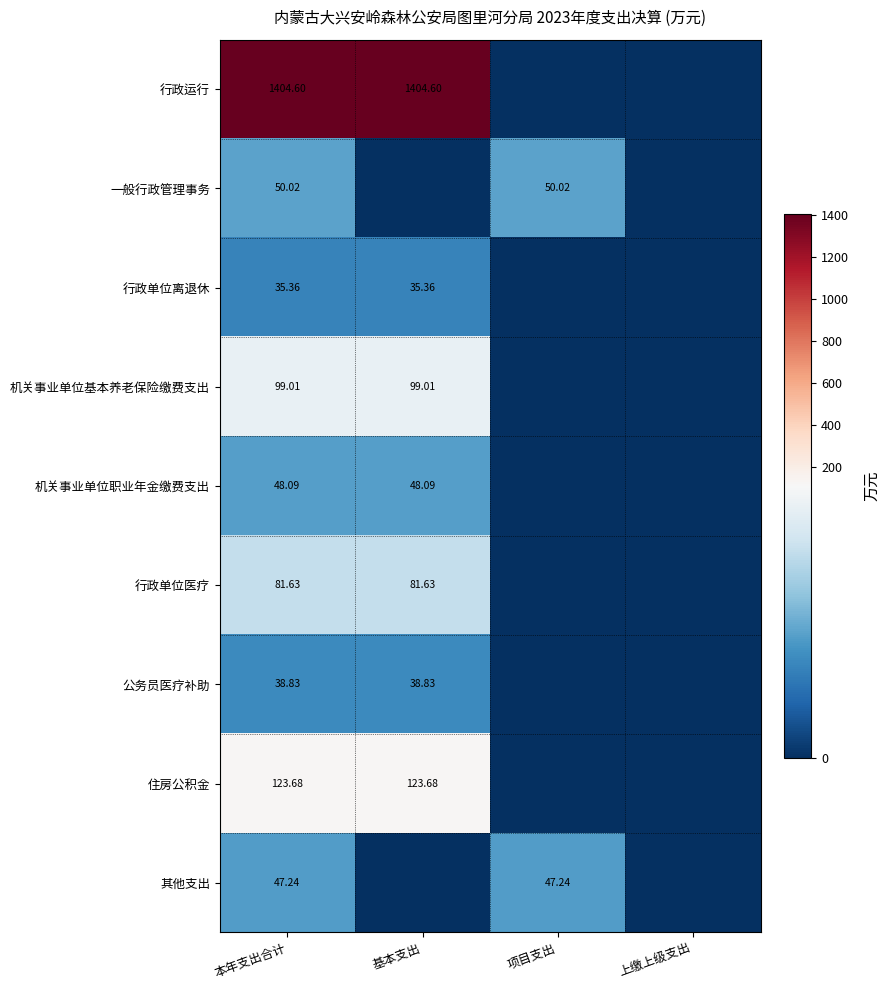

Is the value of 行政运行 at 本年支出合计 greater than the value of 行政单位医疗 at 本年支出合计?

Yes